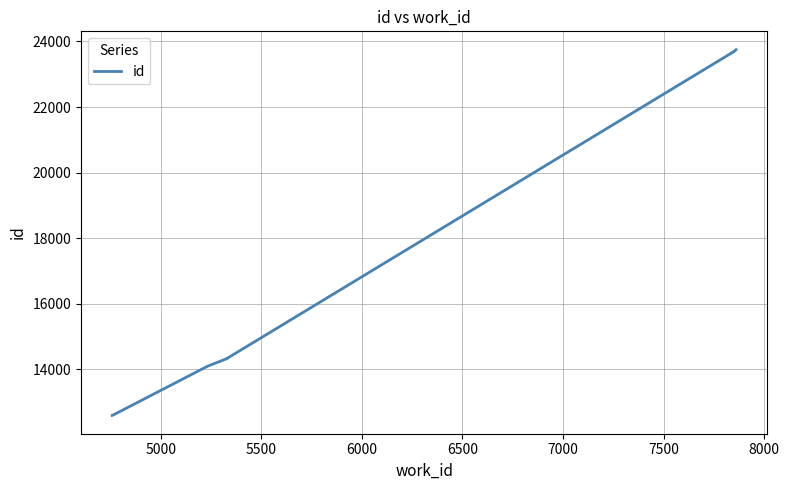

Which has a higher value, 5500 or 6500?

6500